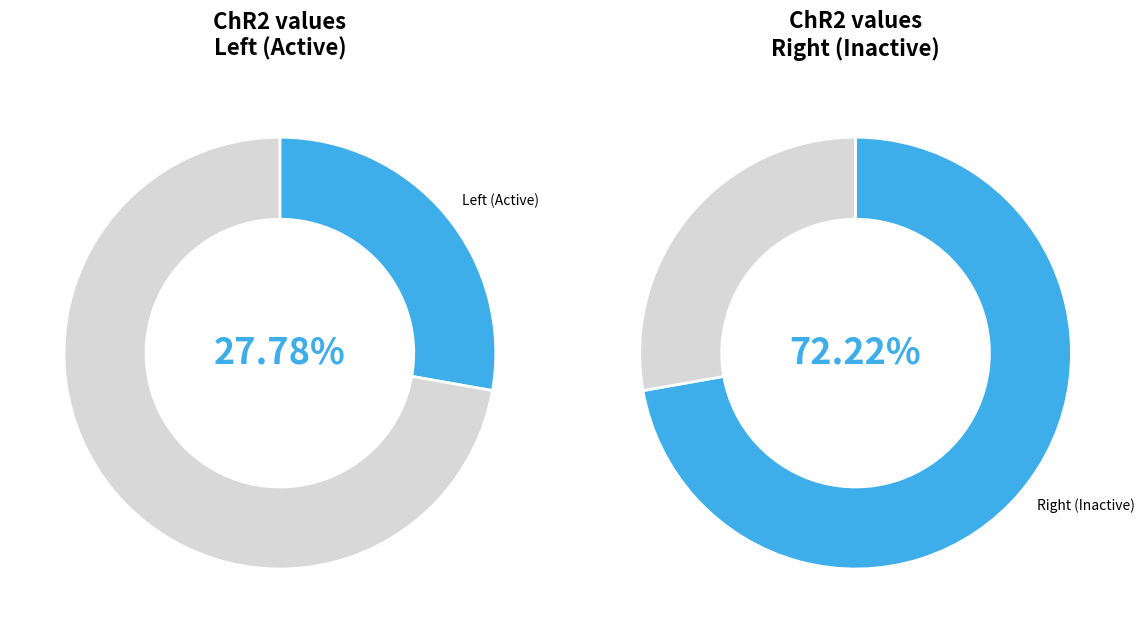

Which category has the smallest portion of the pie?

Left (Active)